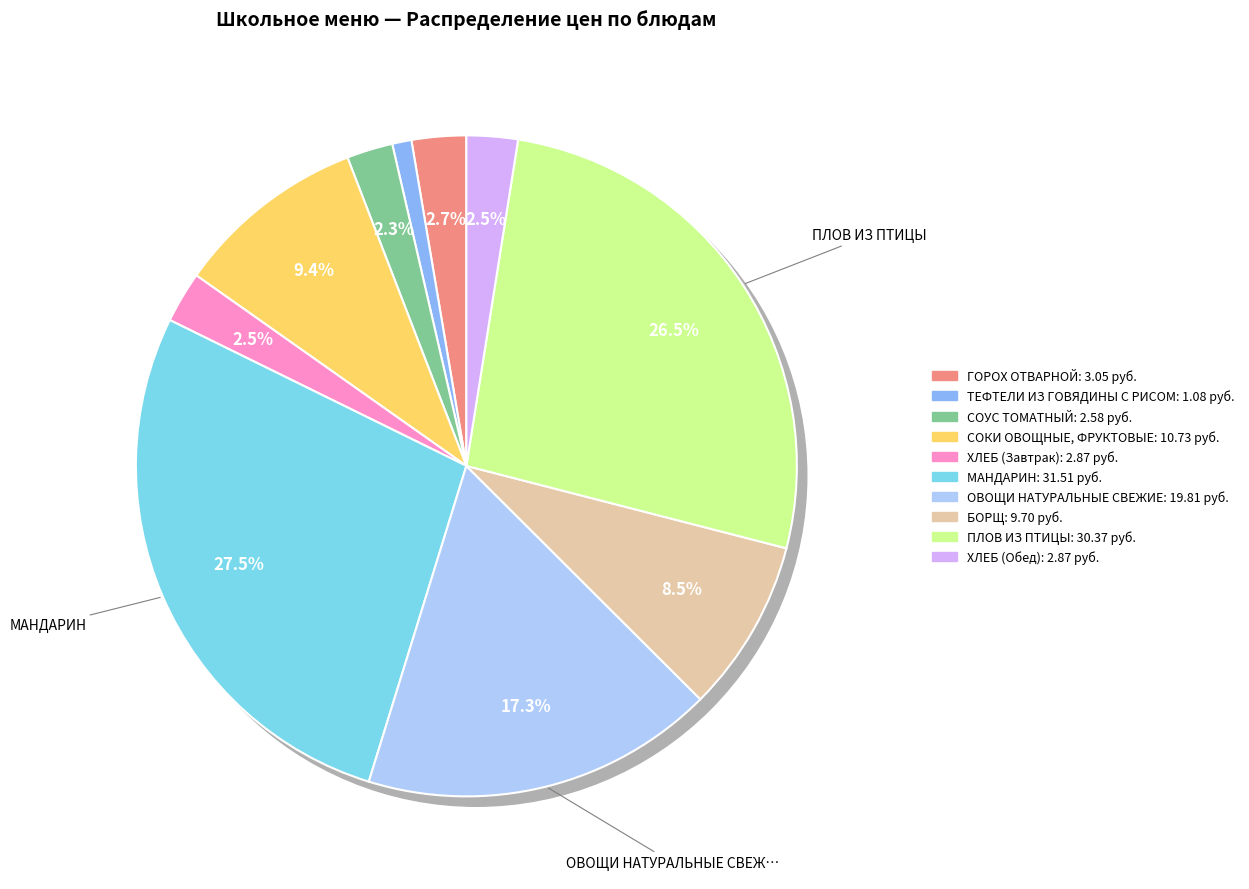

To the nearest percent, what is the difference between the largest and smallest slice percentages?

27%